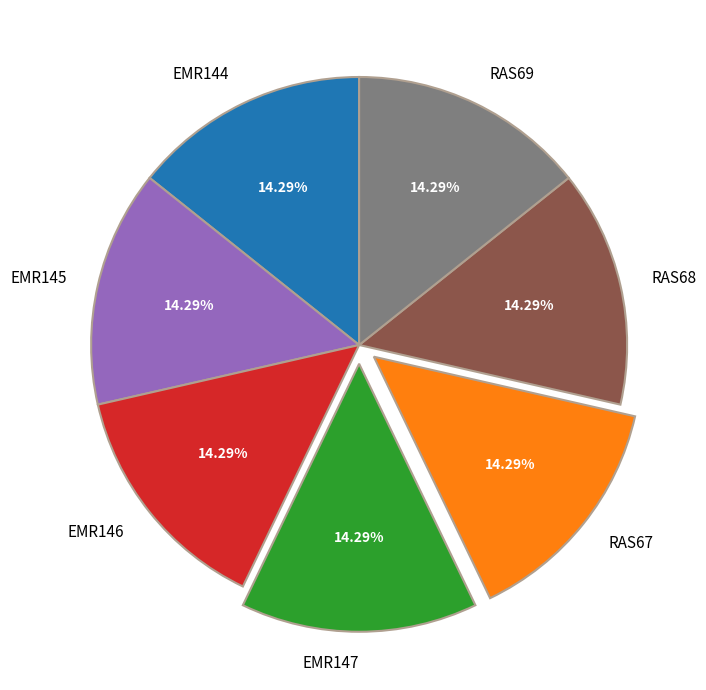

How many segments does this pie chart have?

7